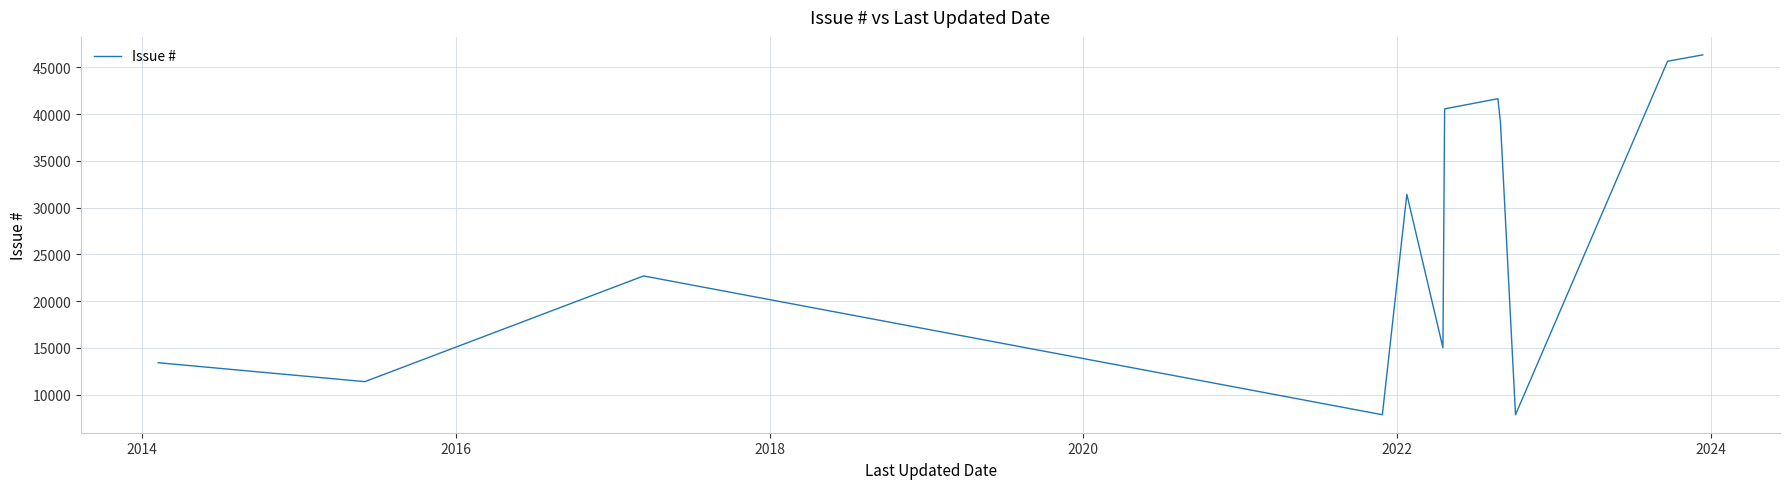

What is the maximum value shown in the chart?

46341